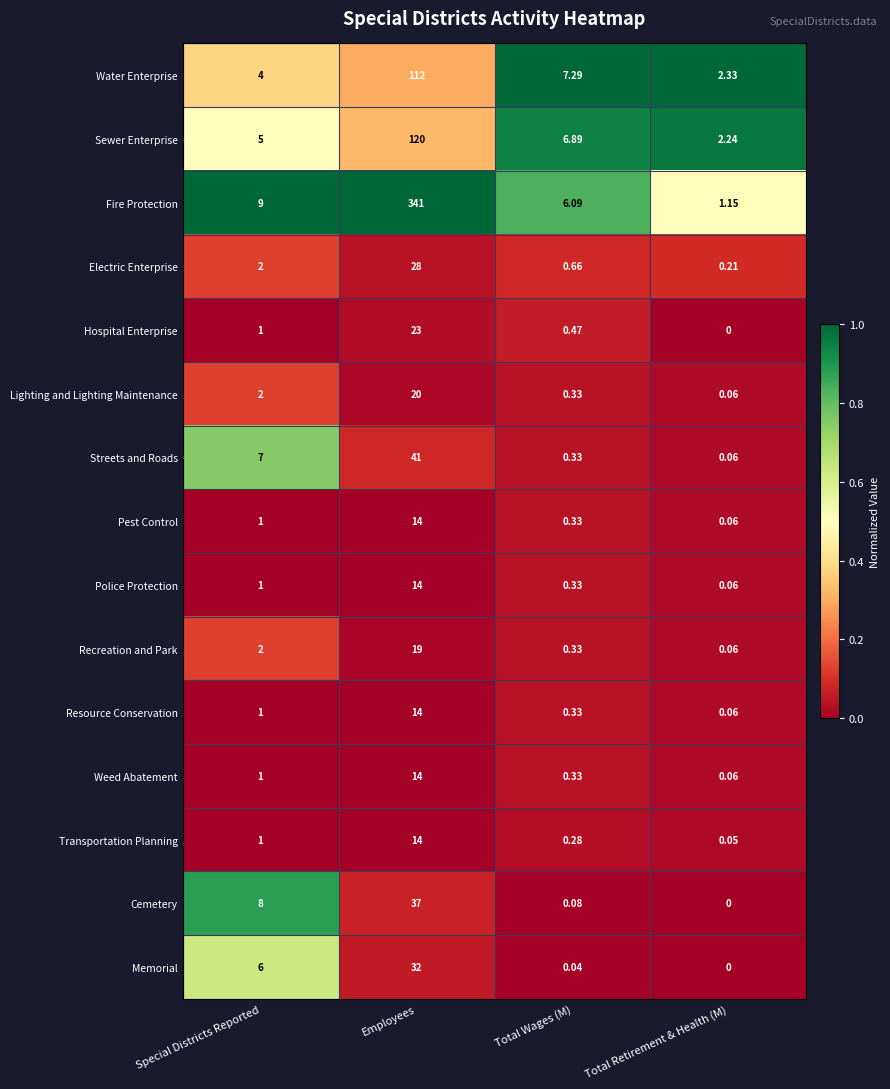

Which label corresponds to the smallest value in the chart?

Total Retirement & Health (M)